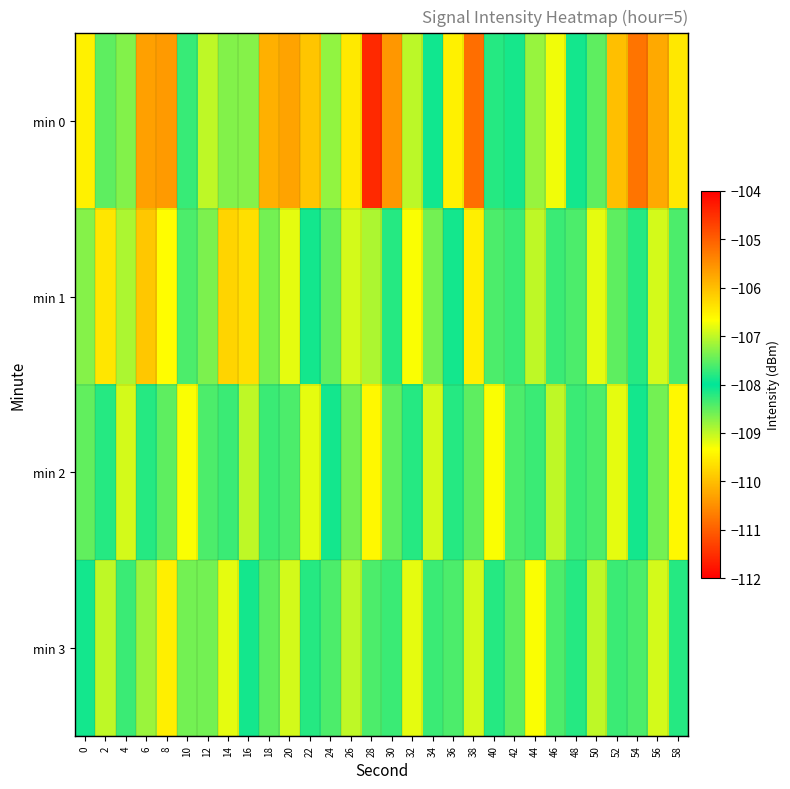

Count the number of data series in this chart.

4